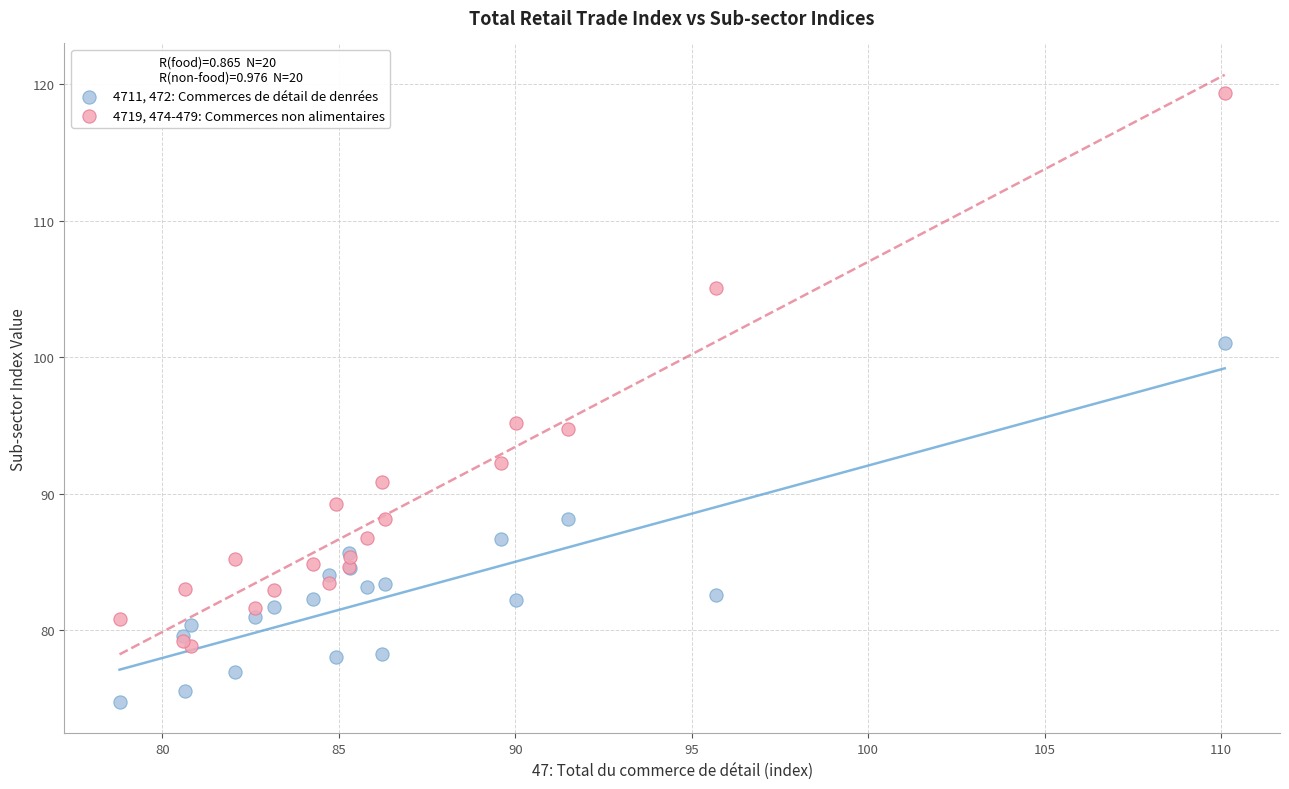

In the 4719, 474-479: Commerces non alimentaires series, what Y value is closest to 99?

95.2